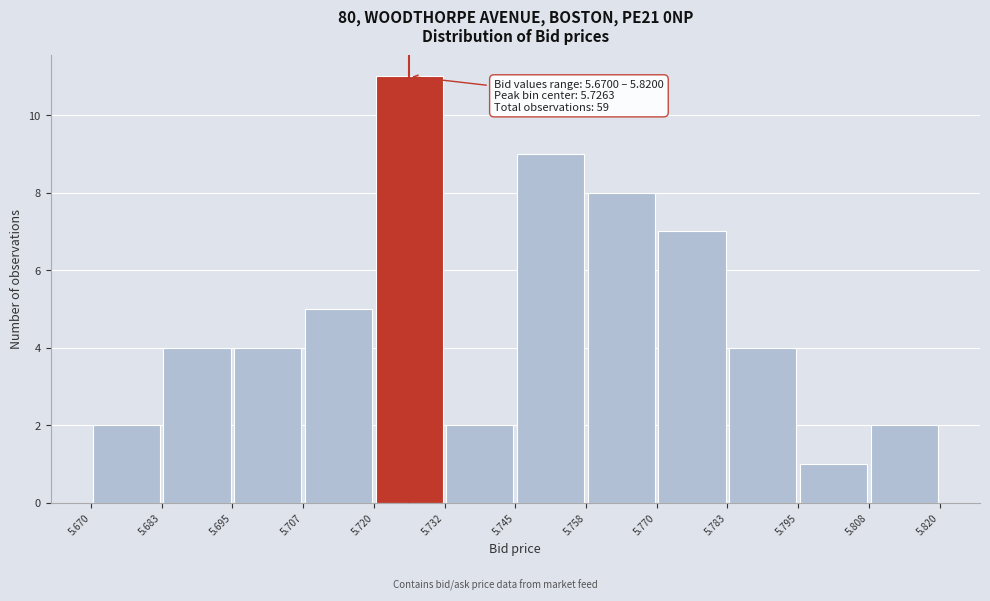

Over which range of the x-axis is the bar tallest?

5.720 to 5.732